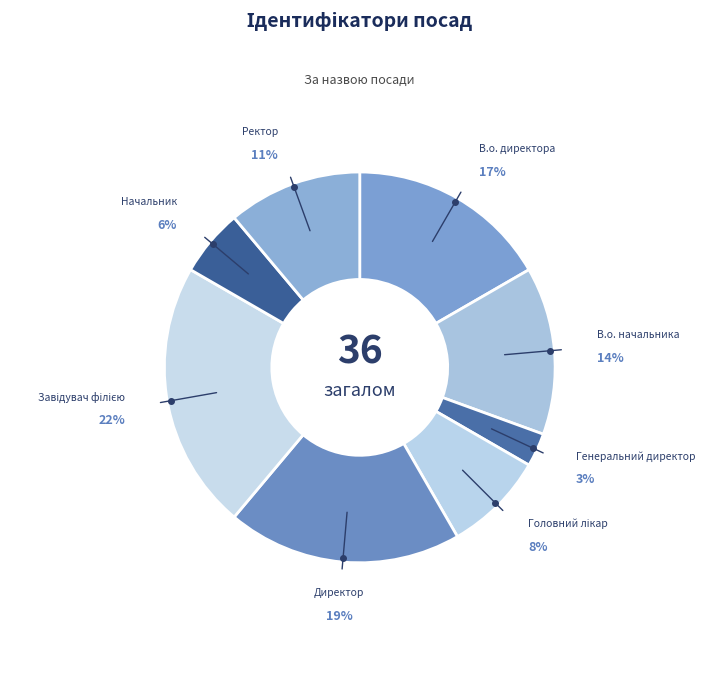

Combined, do Генеральний директор and В.о. директора account for over 50%?

No